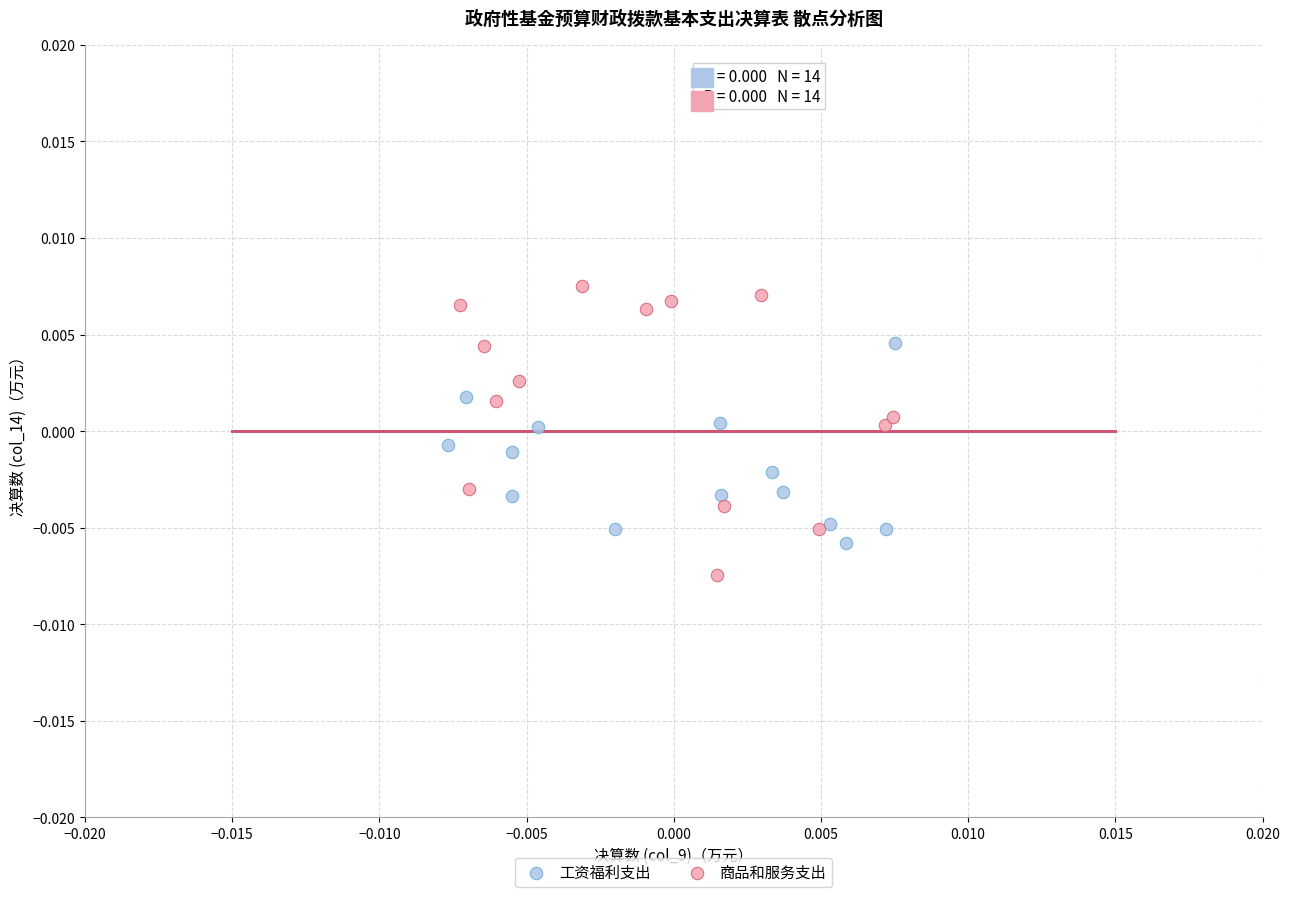

Which series reaches the maximum Y coordinate?

商品和服务支出